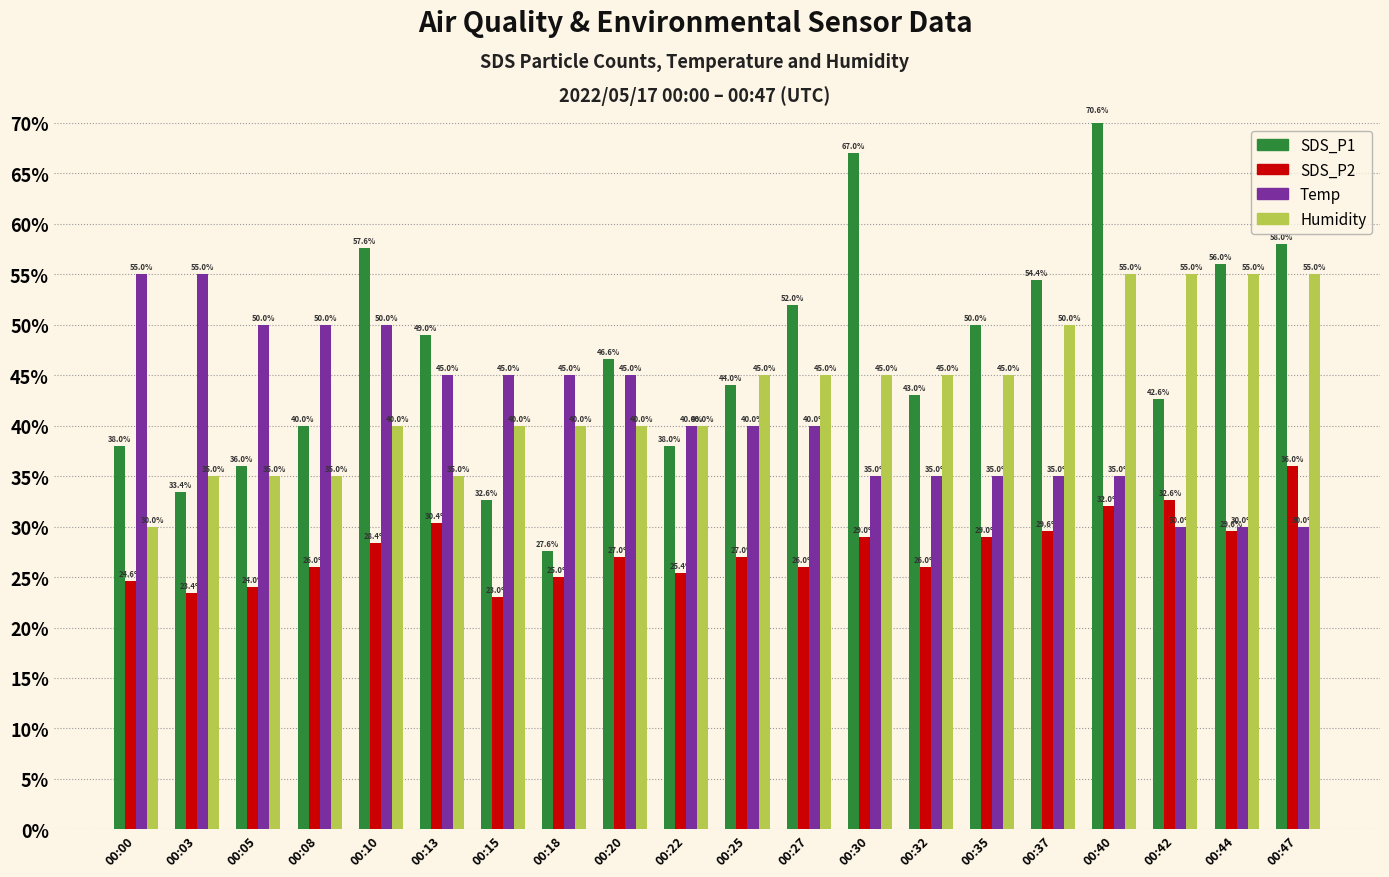

Which category has the highest value across all series?

00:40